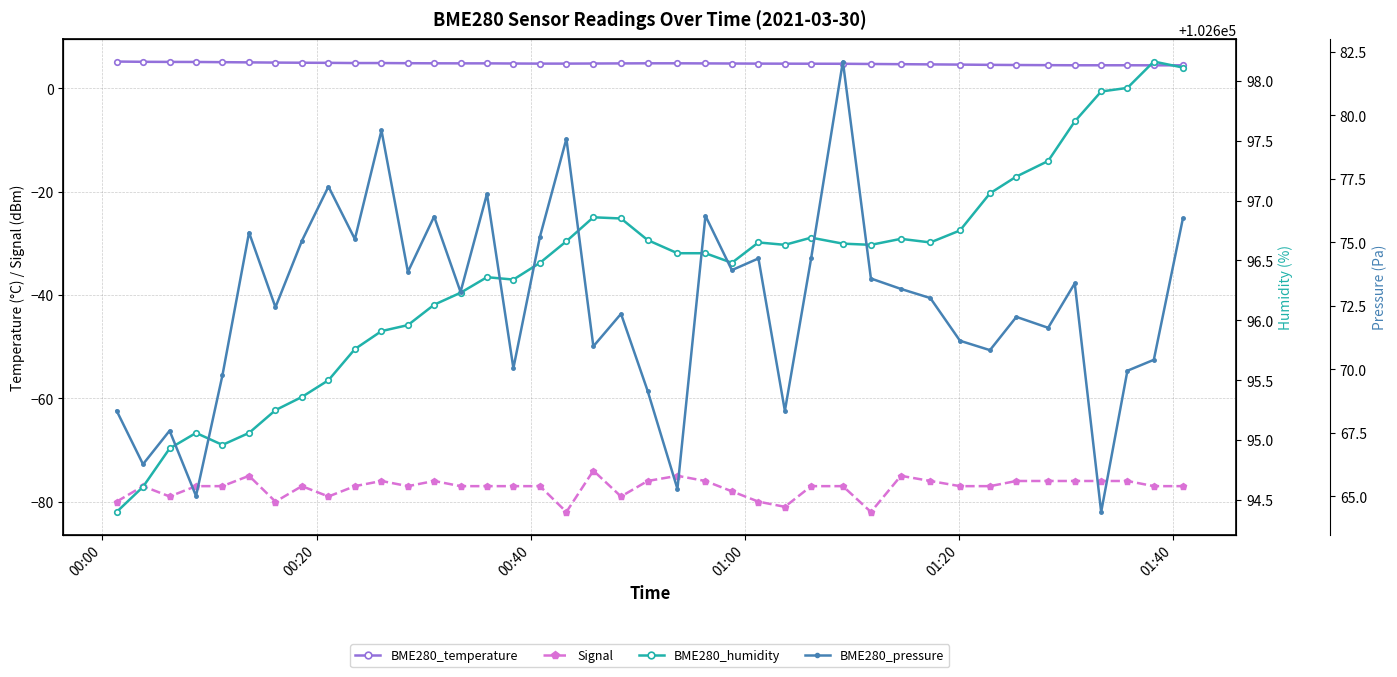

What are all the series names shown in the legend?

BME280_temperature, Signal, BME280_humidity, BME280_pressure